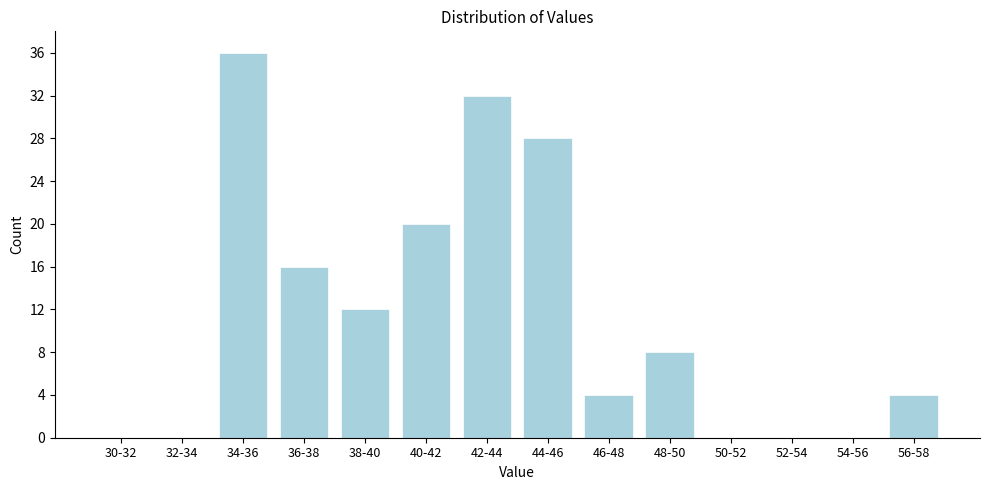

Reading left to right, extract all data points from this chart.

30-32=0	32-34=0	34-36=36	36-38=16	38-40=12	40-42=20	42-44=32	44-46=28	46-48=4	48-50=8	50-52=0	52-54=0	54-56=0	56-58=4